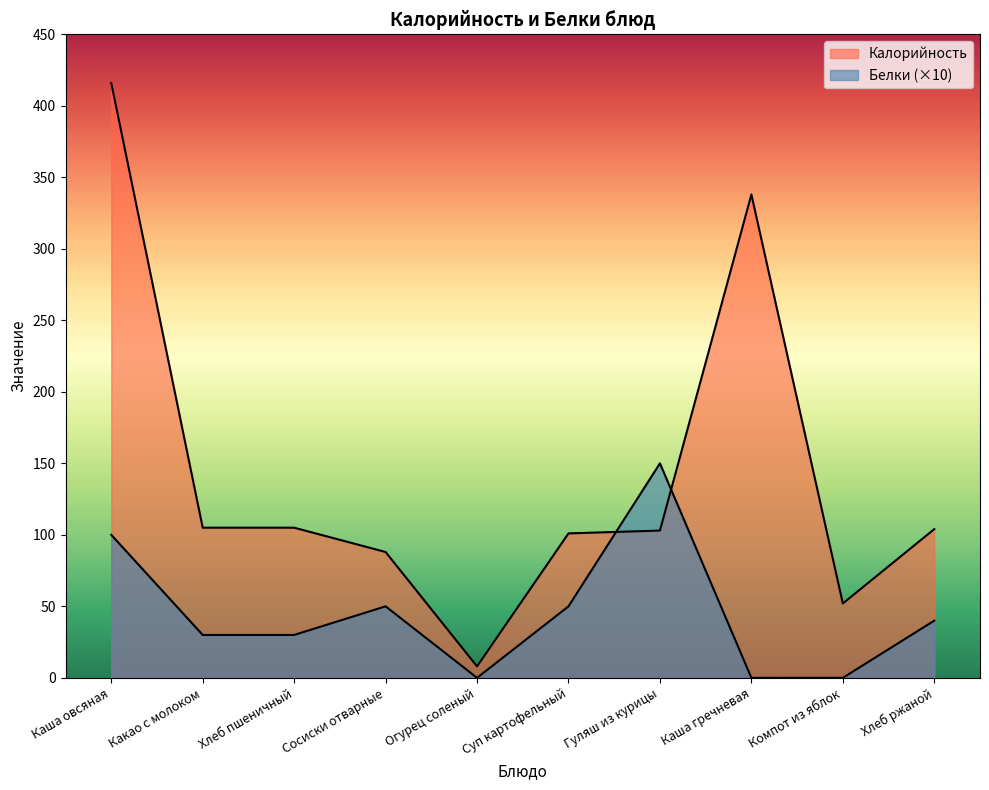

At how many categories does at least one series exceed 125?

3